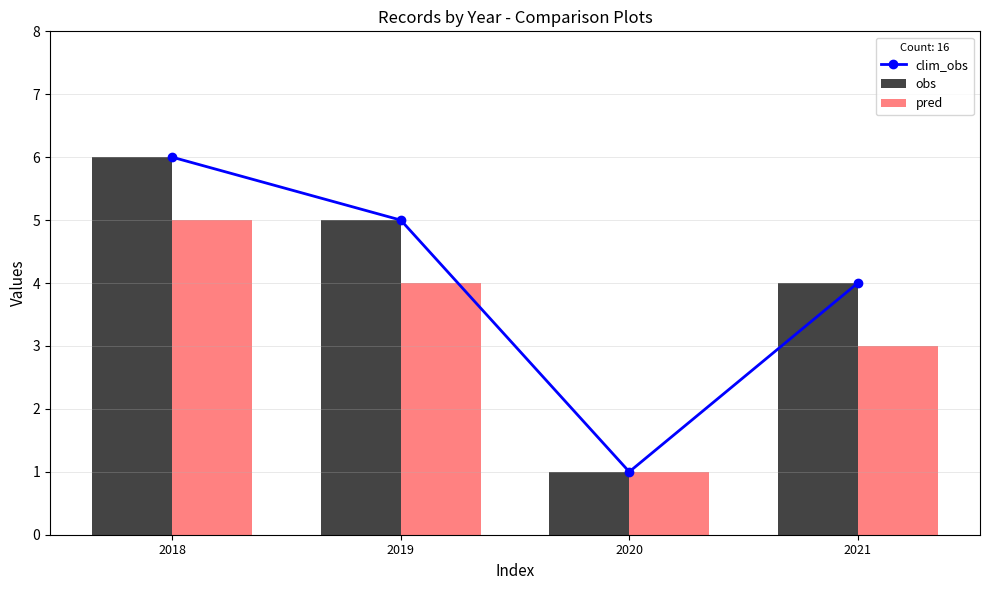

Between 2019 and 2021, which series saw the biggest shift?

clim_obs